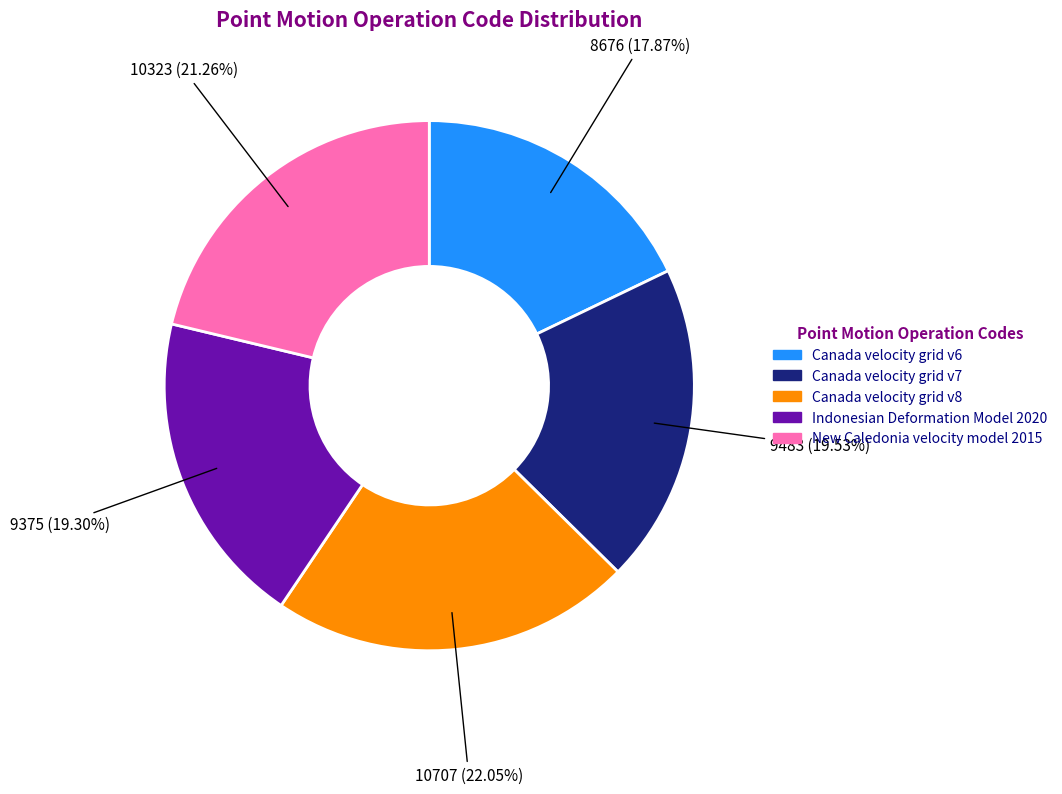

Which slice is the largest?

Canada velocity grid v8